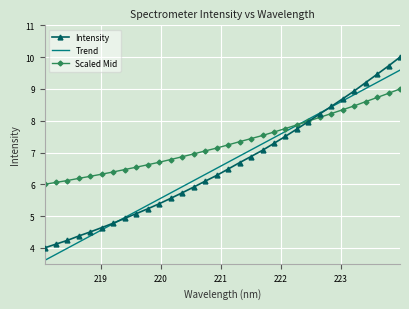

What are all the series names shown in the legend?

Intensity, Trend, Scaled Mid